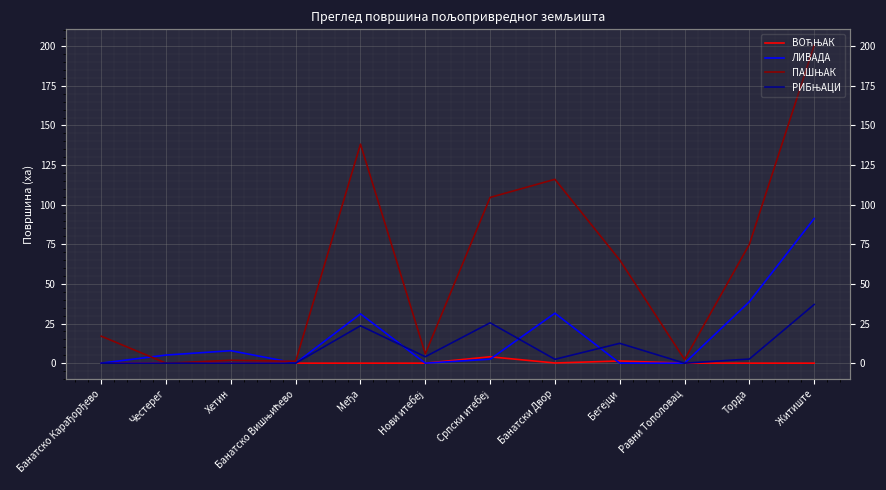

Reading left to right, extract all data points from this chart.

ВОЋЊАК: Банатско Карађорђево=0.0	Честерег=0.0	Хетин=0.0	Банатско Вишњићево=0.0	Међа=0.0	Нови итебеј=0.0	Српски итебеј=4.0	Банатски Двор=0.1	Бегејци=1.4	Равни Тополовац=0.0	Торда=0.0	Житиште=0.0
ЛИВАДА: Банатско Карађорђево=0.0	Честерег=5.1	Хетин=7.9	Банатско Вишњићево=0.0	Међа=31.1	Нови итебеј=0.0	Српски итебеј=2.5	Банатски Двор=31.5	Бегејци=0.0	Равни Тополовац=0.0	Торда=38.8	Житиште=91.2
ПАШЊАК: Банатско Карађорђево=17.0	Честерег=0.0	Хетин=1.8	Банатско Вишњићево=1.2	Међа=138.2	Нови итебеј=5.9	Српски итебеј=104.6	Банатски Двор=116.0	Бегејци=65.1	Равни Тополовац=2.3	Торда=75.0	Житиште=200.6
РИБЊАЦИ: Банатско Карађорђево=0.0	Честерег=0.0	Хетин=0.0	Банатско Вишњићево=0.0	Међа=23.6	Нови итебеј=4.1	Српски итебеј=25.5	Банатски Двор=2.4	Бегејци=12.5	Равни Тополовац=0.0	Торда=2.6	Житиште=37.0